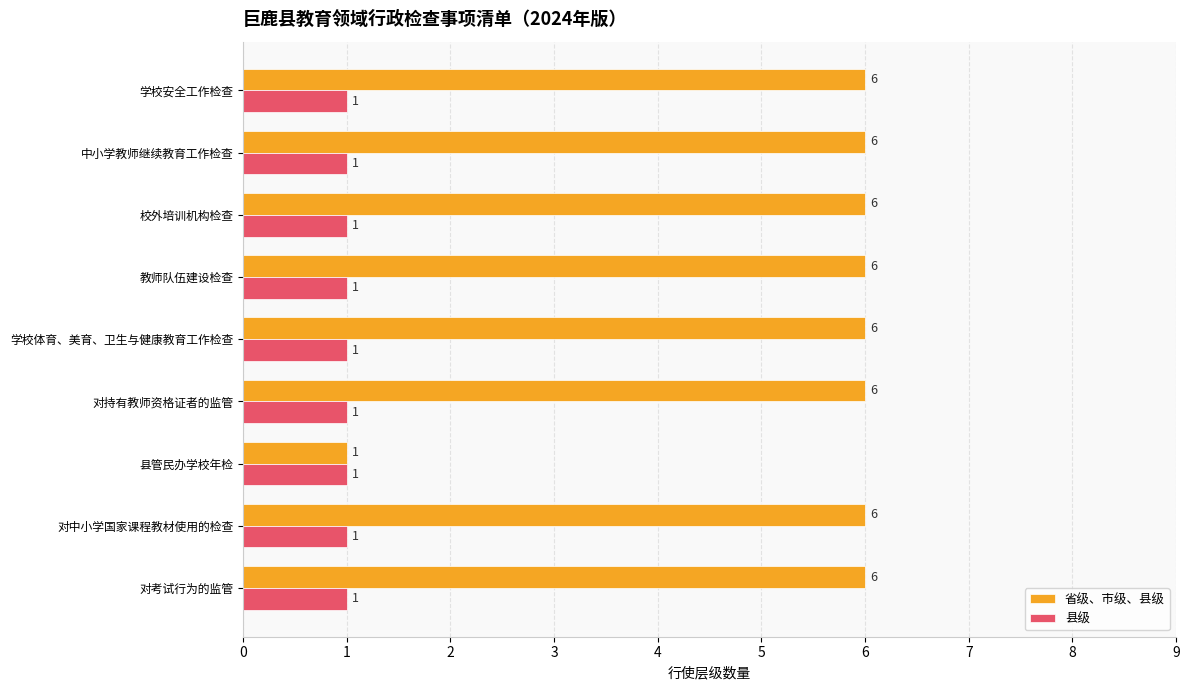

At how many categories does at least one series exceed 5?

8